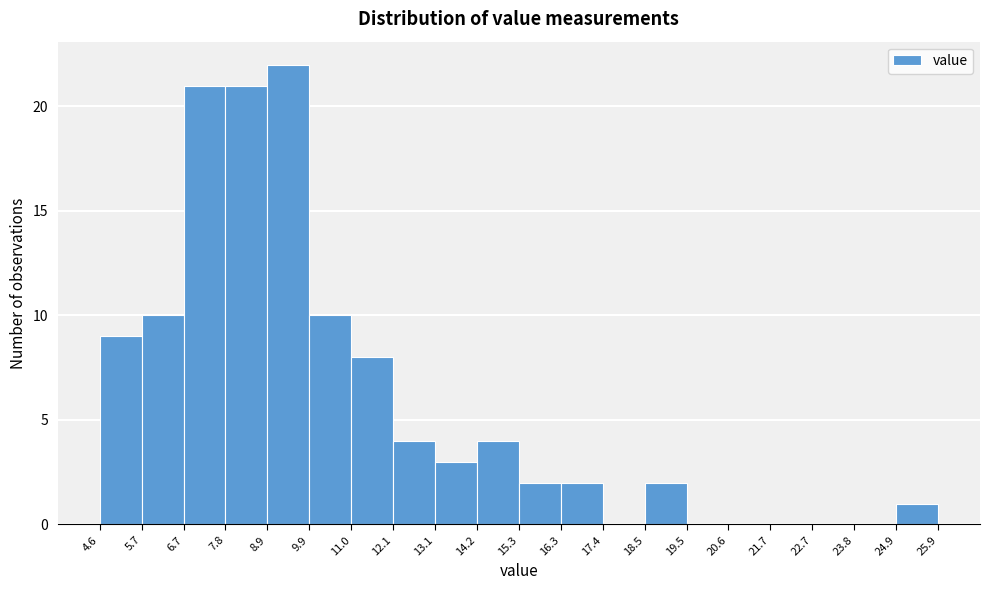

Reading left to right, list every bar in this chart as the range it spans on the x-axis followed by its height. The values are not printed on the chart, so give them approximately, as read against the axis.

4.6 to 5.7: 9
5.7 to 6.7: 10
6.7 to 7.8: 21
7.8 to 8.9: 21
8.9 to 9.9: 22
9.9 to 11.0: 10
11.0 to 12.1: 8
12.1 to 13.1: 4
13.1 to 14.2: 3
14.2 to 15.3: 4
15.3 to 16.3: 2
16.3 to 17.4: 2
17.4 to 18.5: 0
18.5 to 19.5: 2
19.5 to 20.6: 0
20.6 to 21.7: 0
21.7 to 22.7: 0
22.7 to 23.8: 0
23.8 to 24.9: 0
24.9 to 25.9: 1